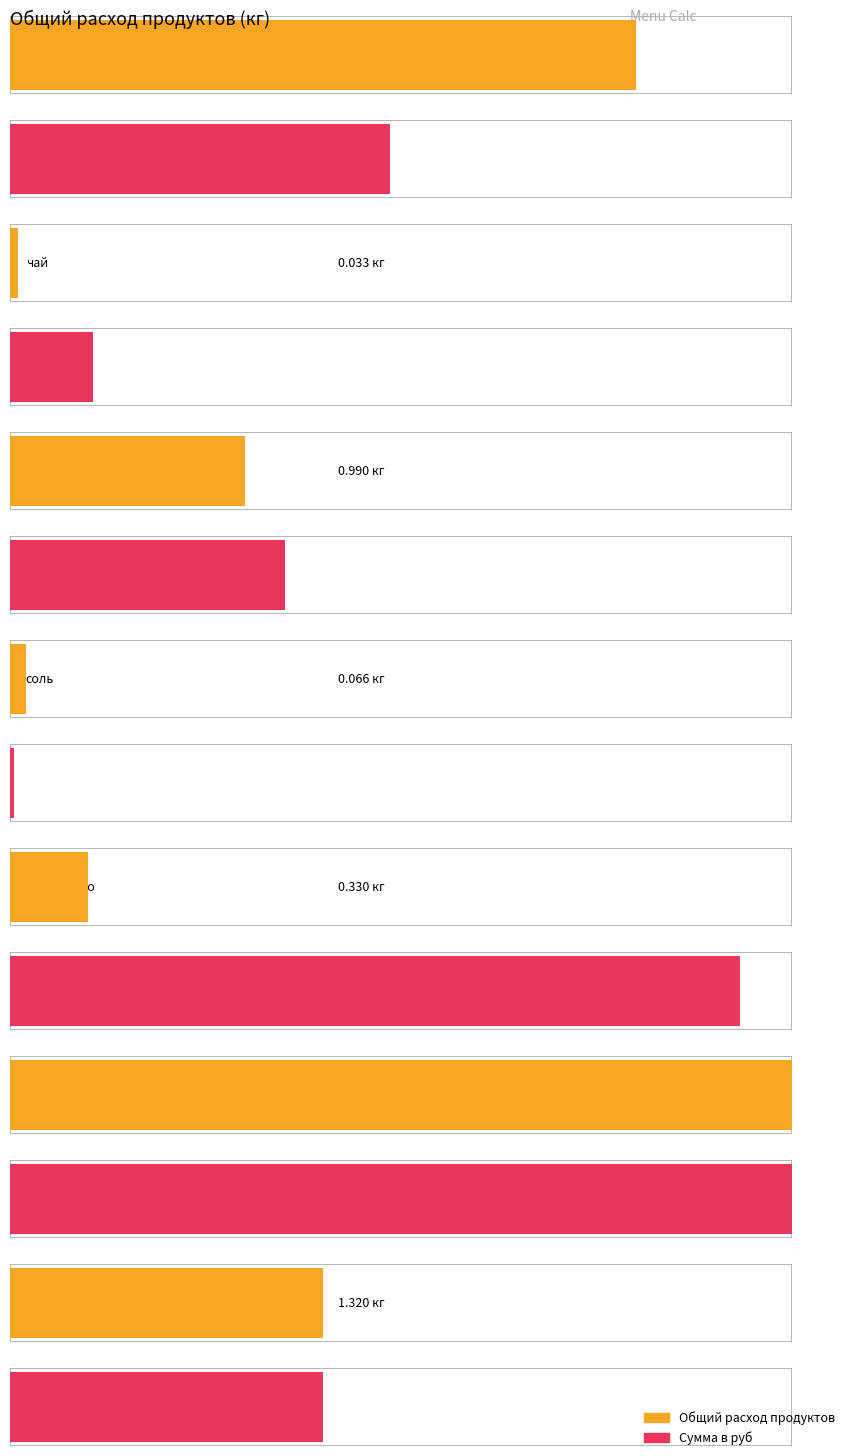

Which series has the largest total across all categories?

Сумма в руб